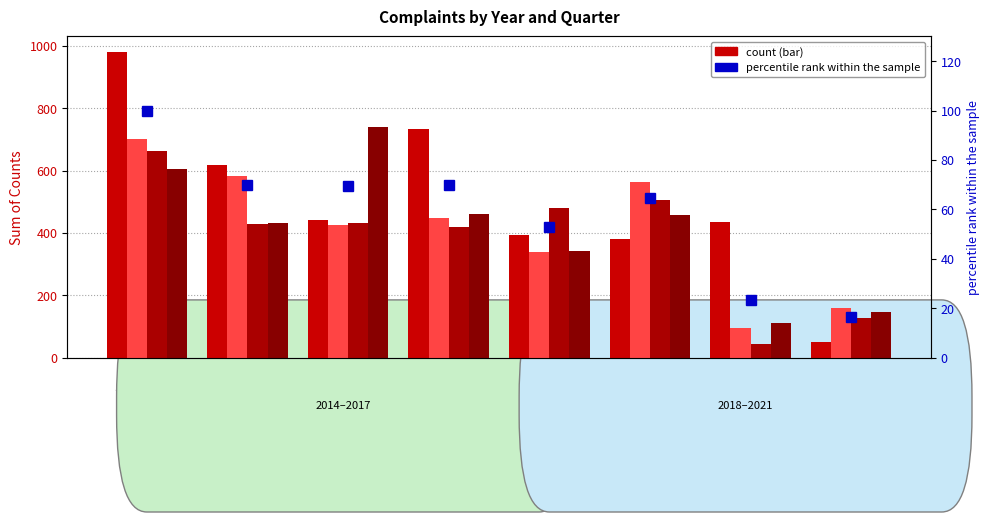

What is the value of the Q3 bar at the 6th from the left?

507.0